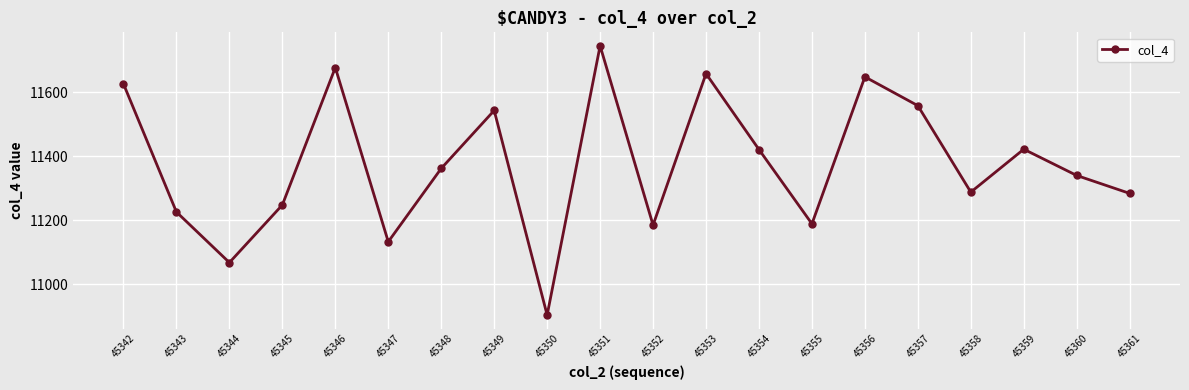

What is the maximum value shown in the chart?

11745